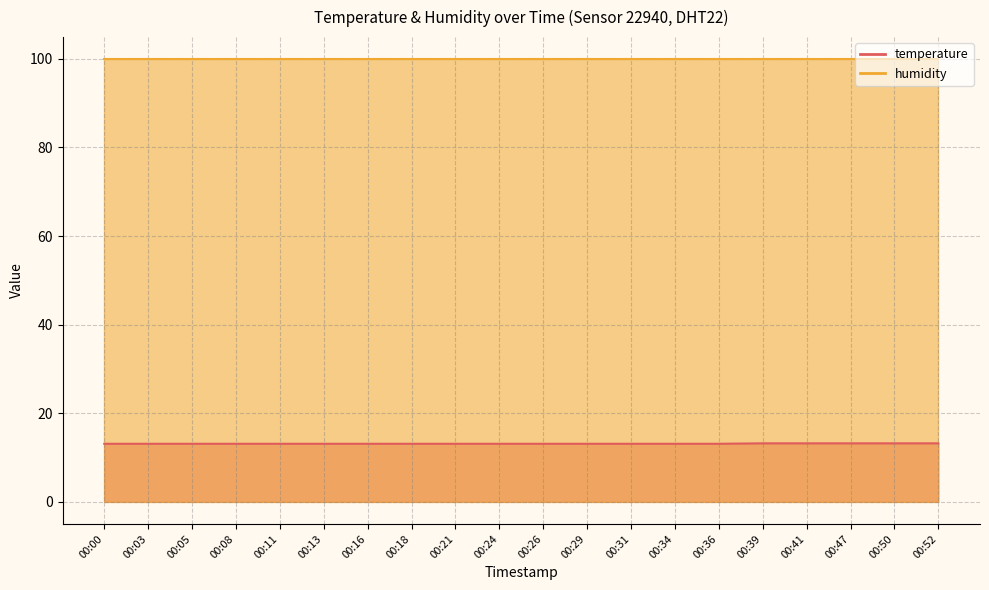

Between 00:41 and 00:52, which is larger?

00:41